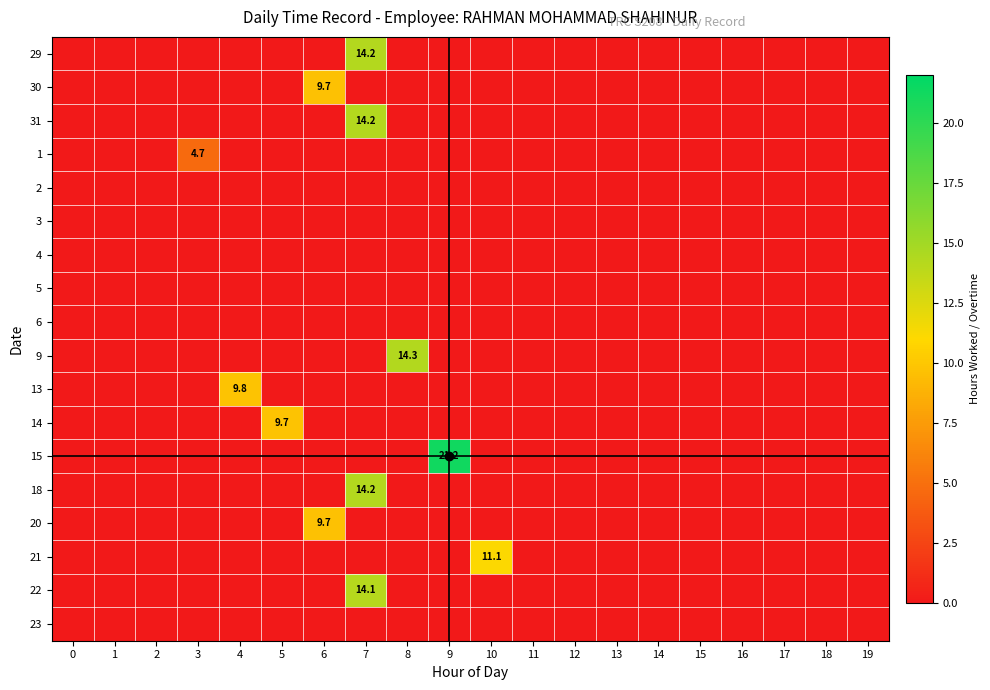

How many 14 values are between 0 and 1?

19